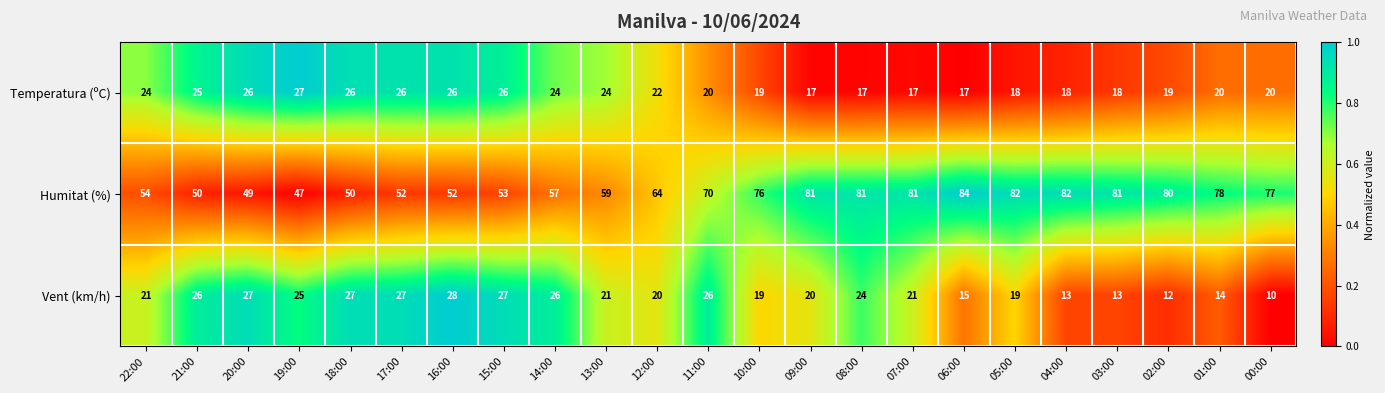

What is the difference between the highest and lowest values at 09:00?

64